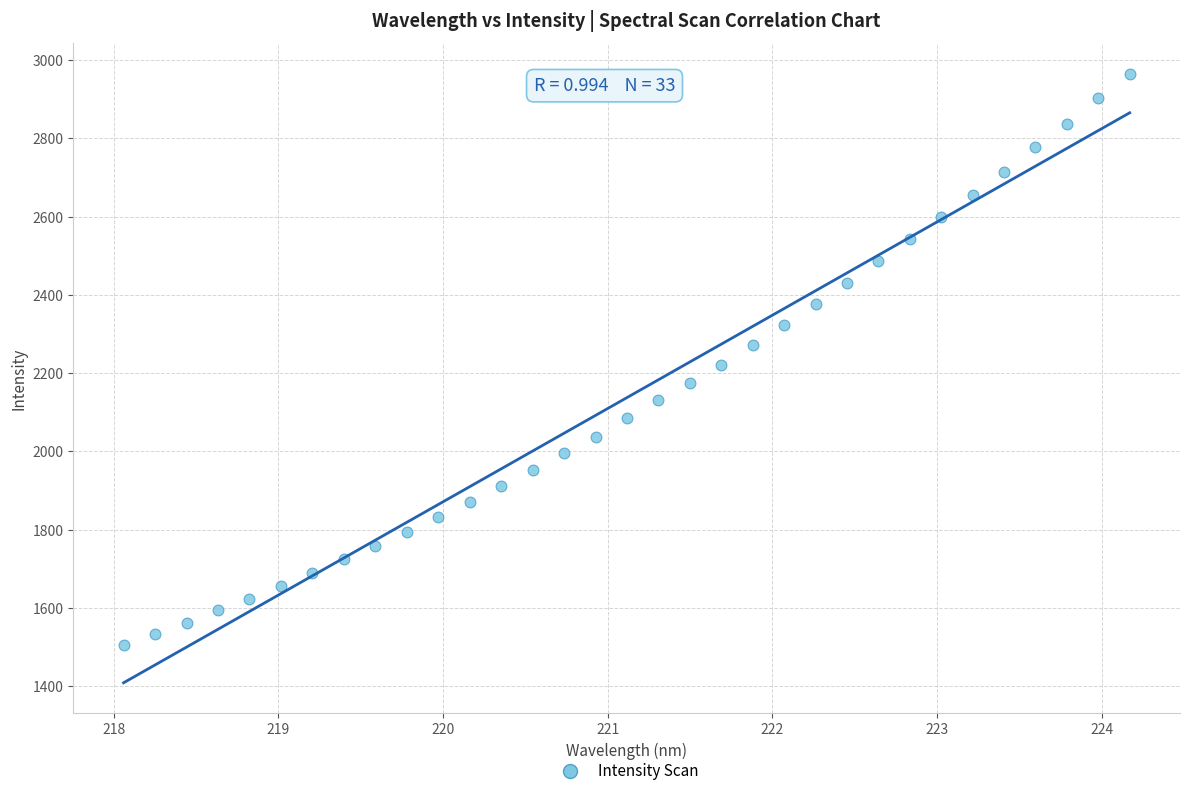

What is the range of Y values (max minus min)?

1460.4